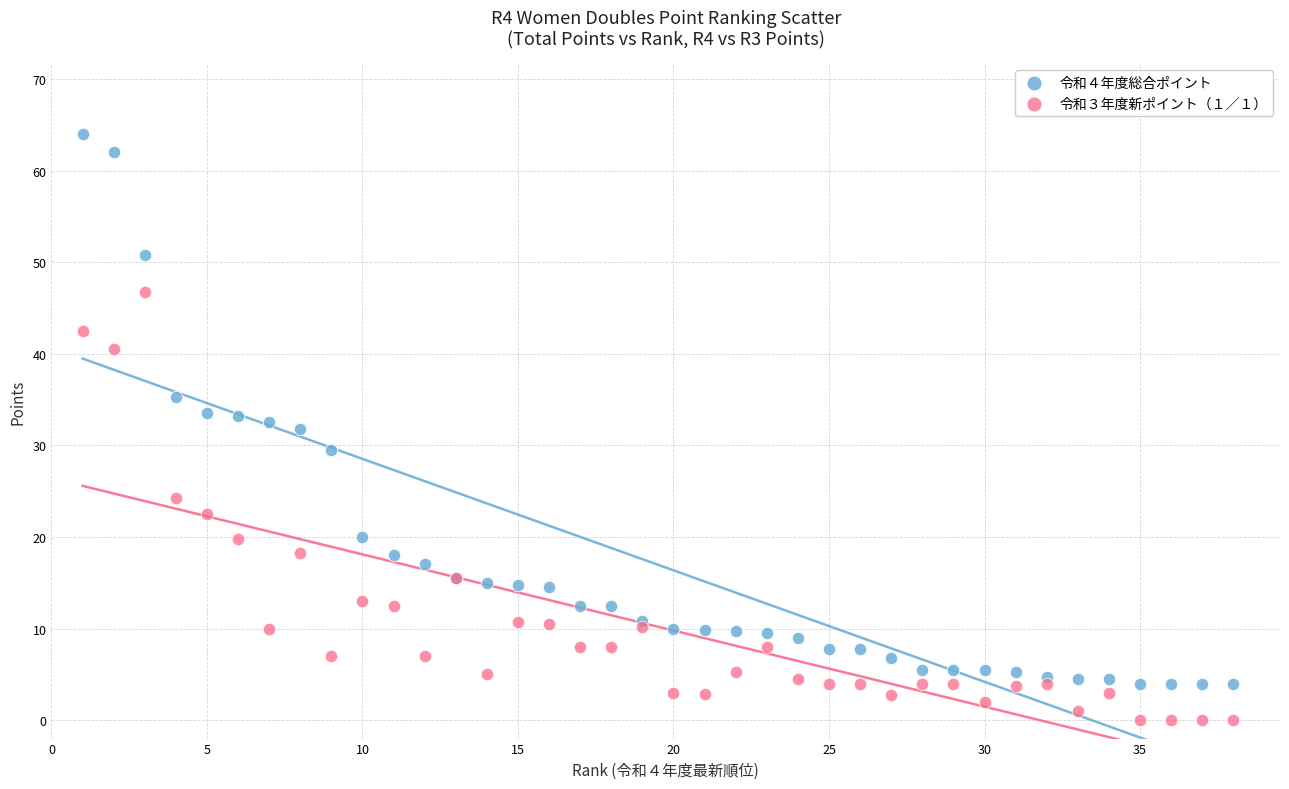

What is the X range (max minus min) for the scatter plot?

37.0